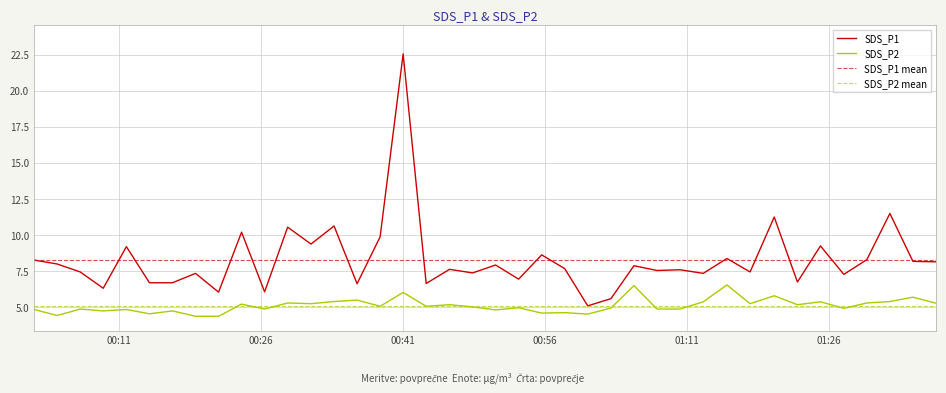

What is the highest value of the SDS_P2 series?

6.5